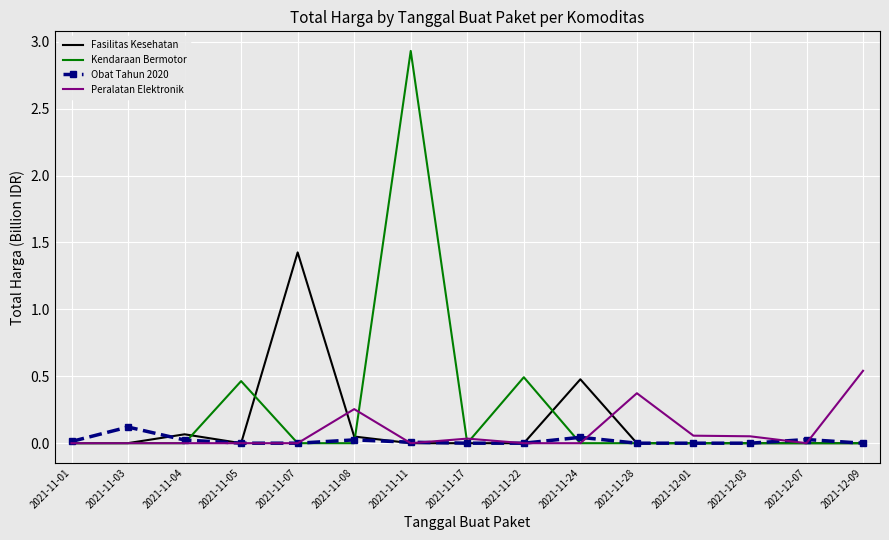

Rank the series by their maximum value, from lowest to highest.

Obat Tahun 2020, Peralatan Elektronik, Fasilitas Kesehatan, Kendaraan Bermotor